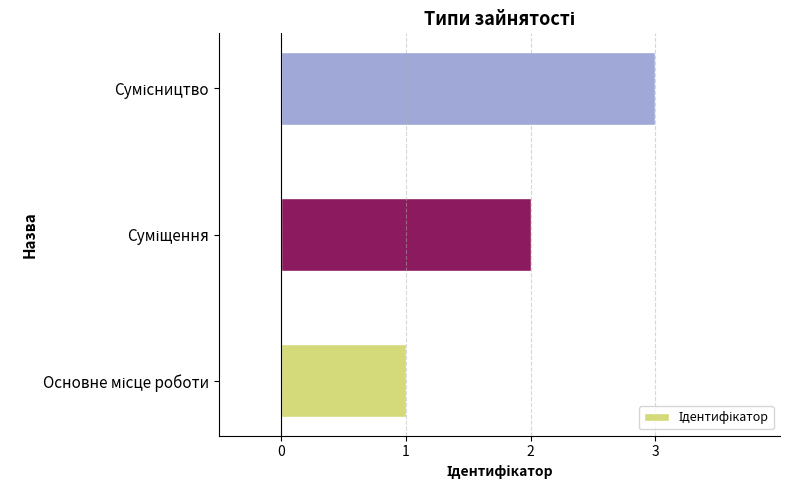

What is the greatest value displayed?

3